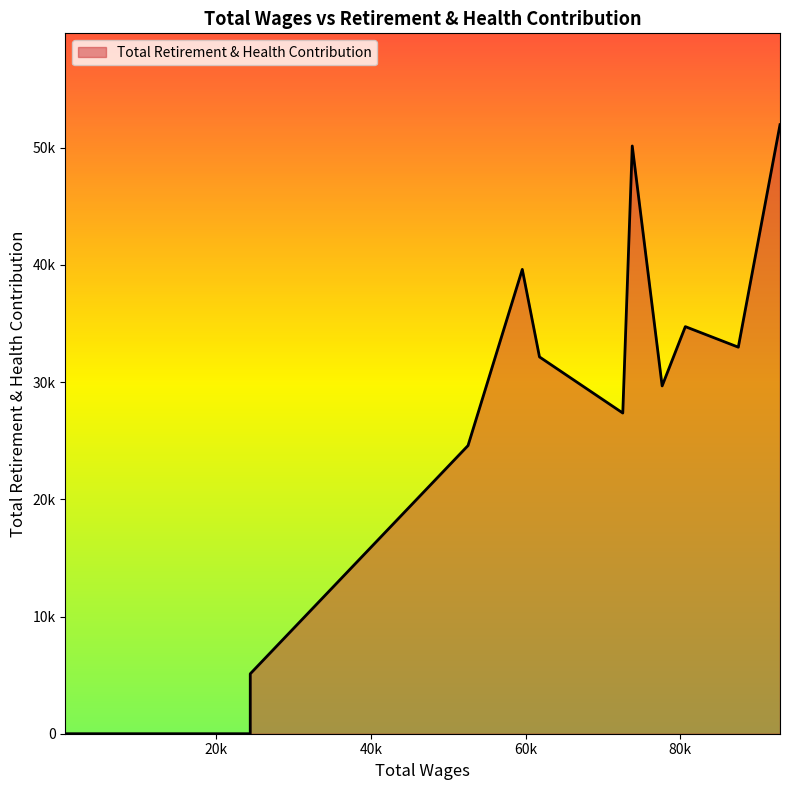

Is this an area chart (filled region under the line)?

Yes